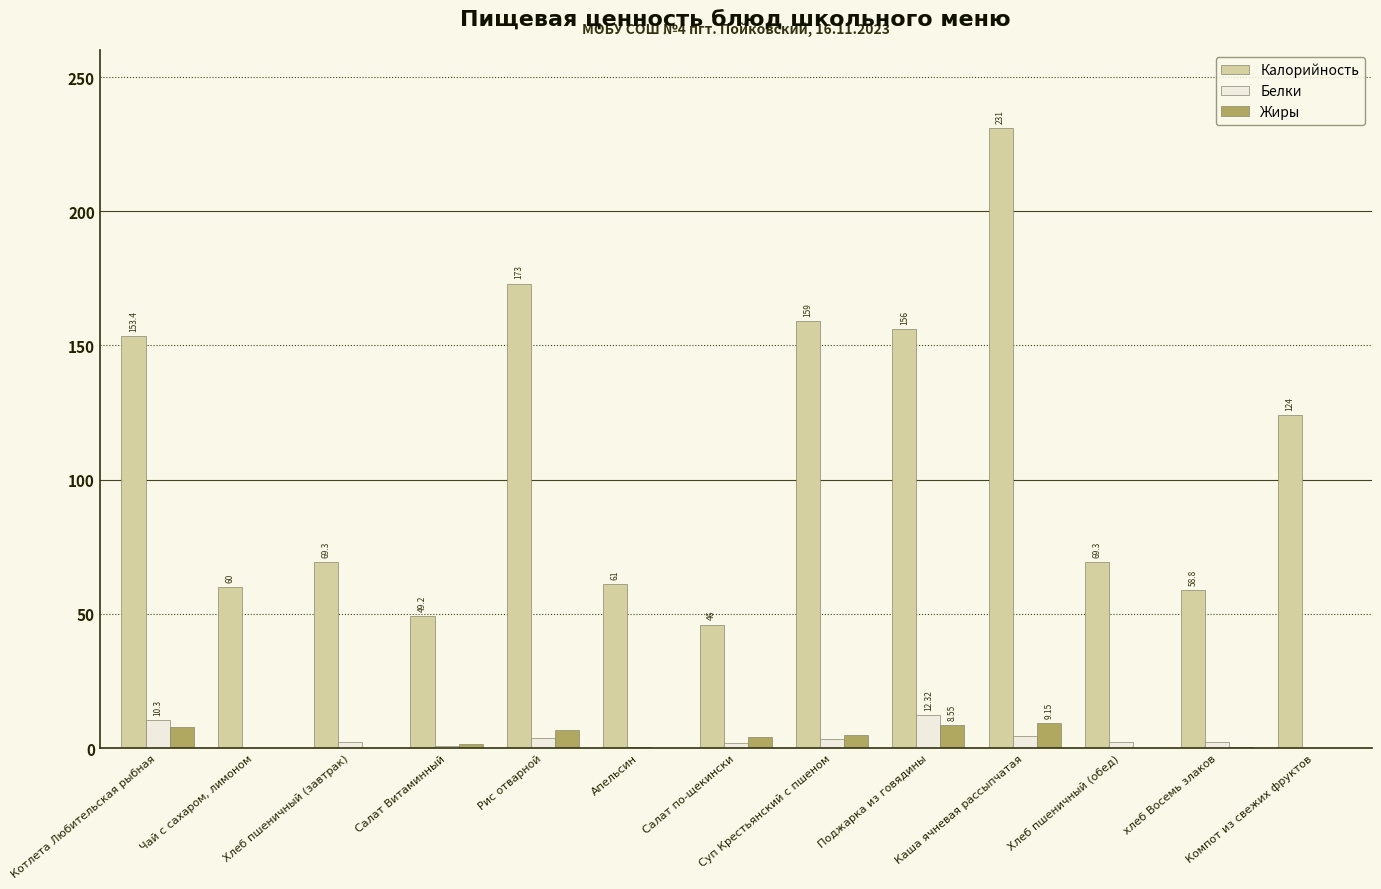

Which series has the largest total across all categories?

Калорийность